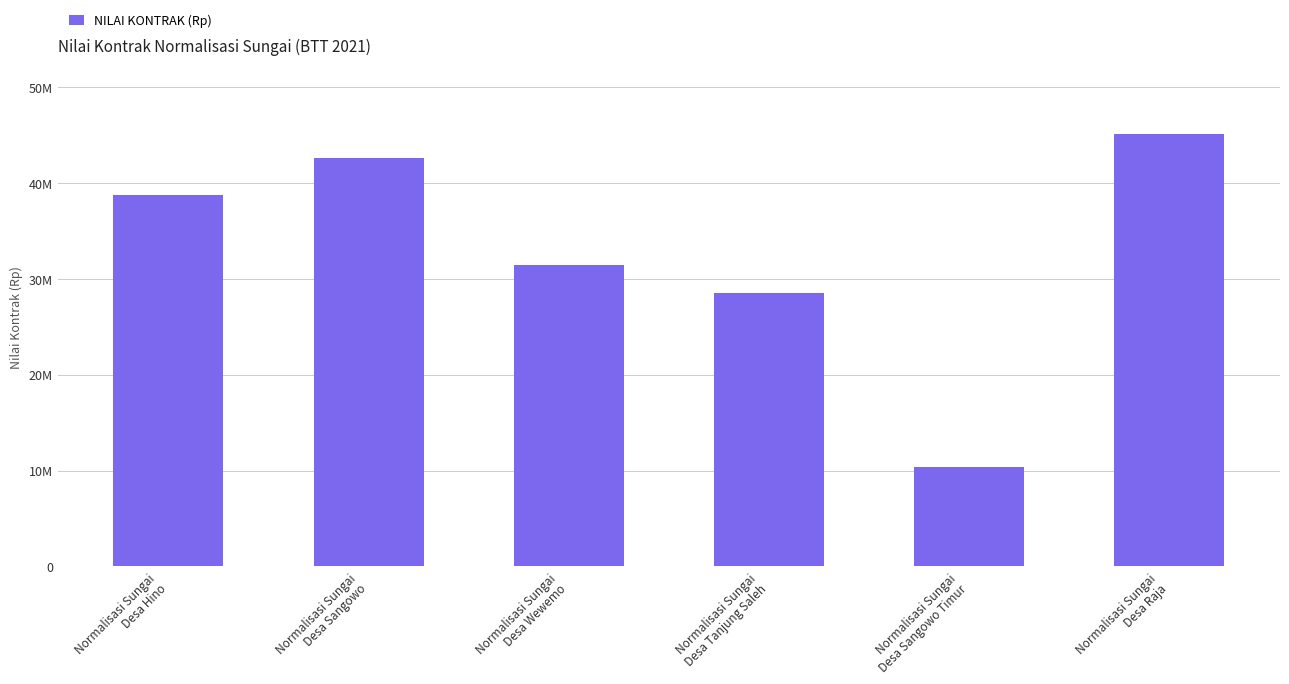

Rank the categories by value from lowest to highest.

Normalisasi Sungai
Desa Sangowo Timur, Normalisasi Sungai
Desa Tanjung Saleh, Normalisasi Sungai
Desa Wewemo, Normalisasi Sungai
Desa Hino, Normalisasi Sungai
Desa Sangowo, Normalisasi Sungai
Desa Raja